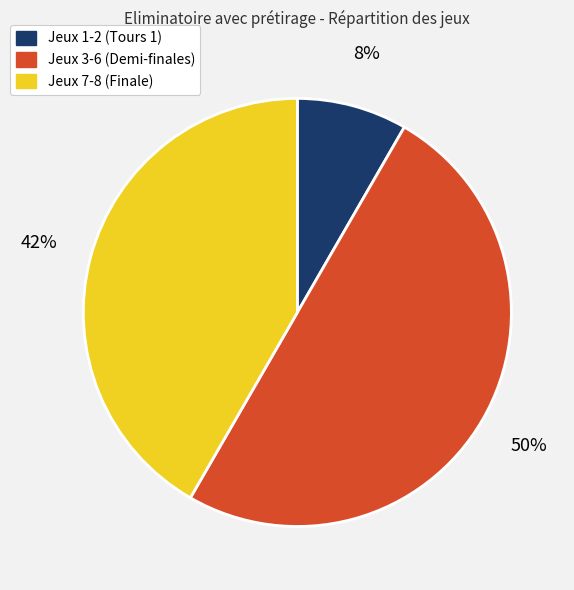

To the nearest percent, what is the average slice percentage?

33%